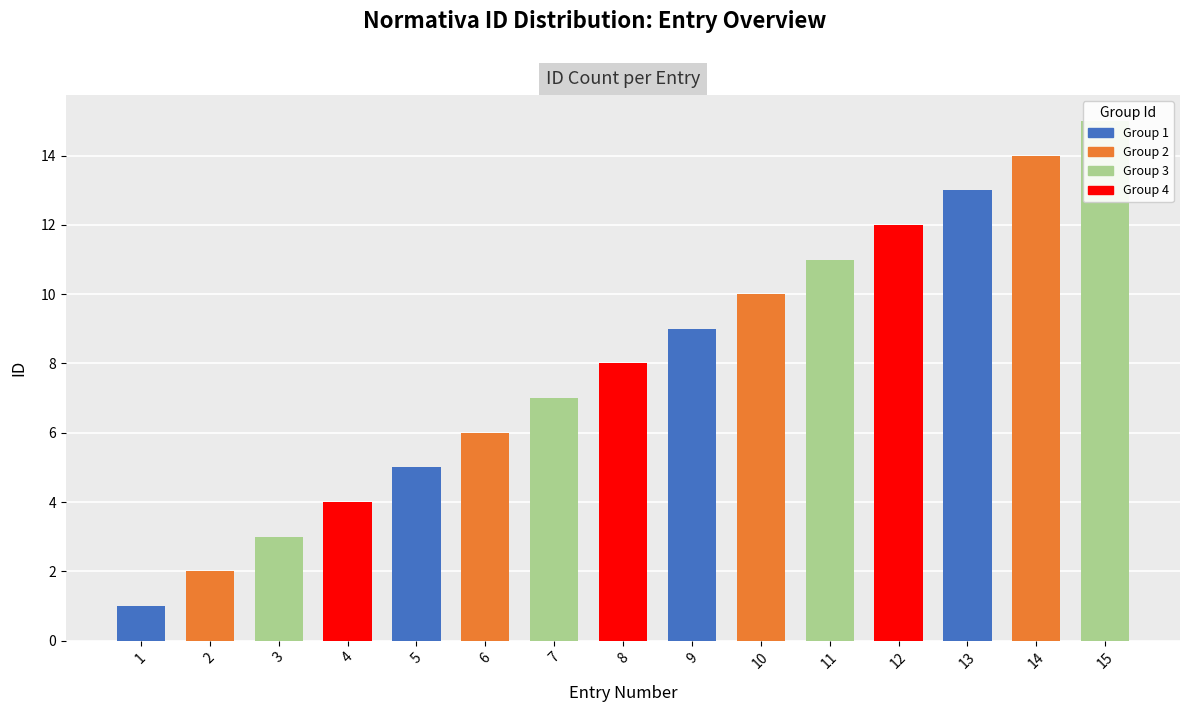

What is the change in value from 3 to 6?

+3